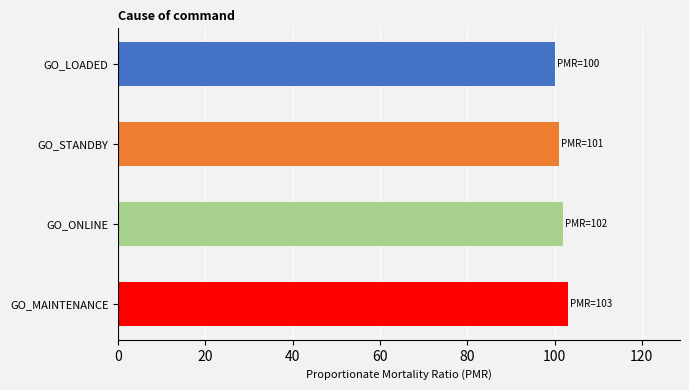

Reading top to bottom, transcribe all the data shown in this chart.

GO_LOADED=100	GO_STANDBY=101	GO_ONLINE=102	GO_MAINTENANCE=103